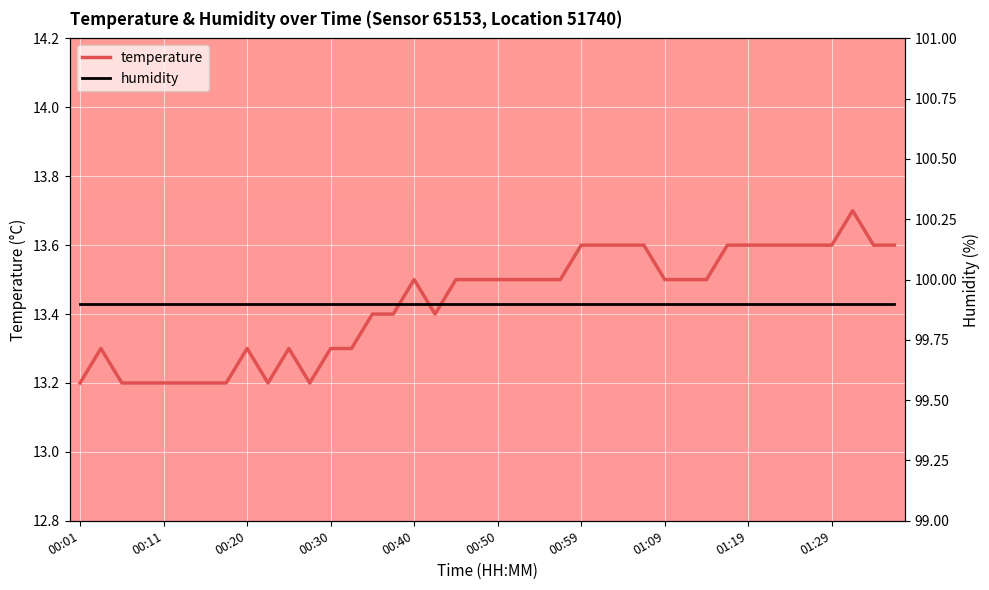

True or false: temperature has a value of 13.2 at 00:11.

True